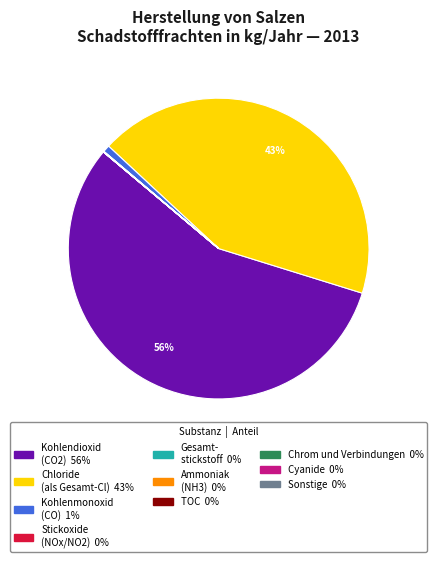

To the nearest percent, what is the average slice percentage?

10%